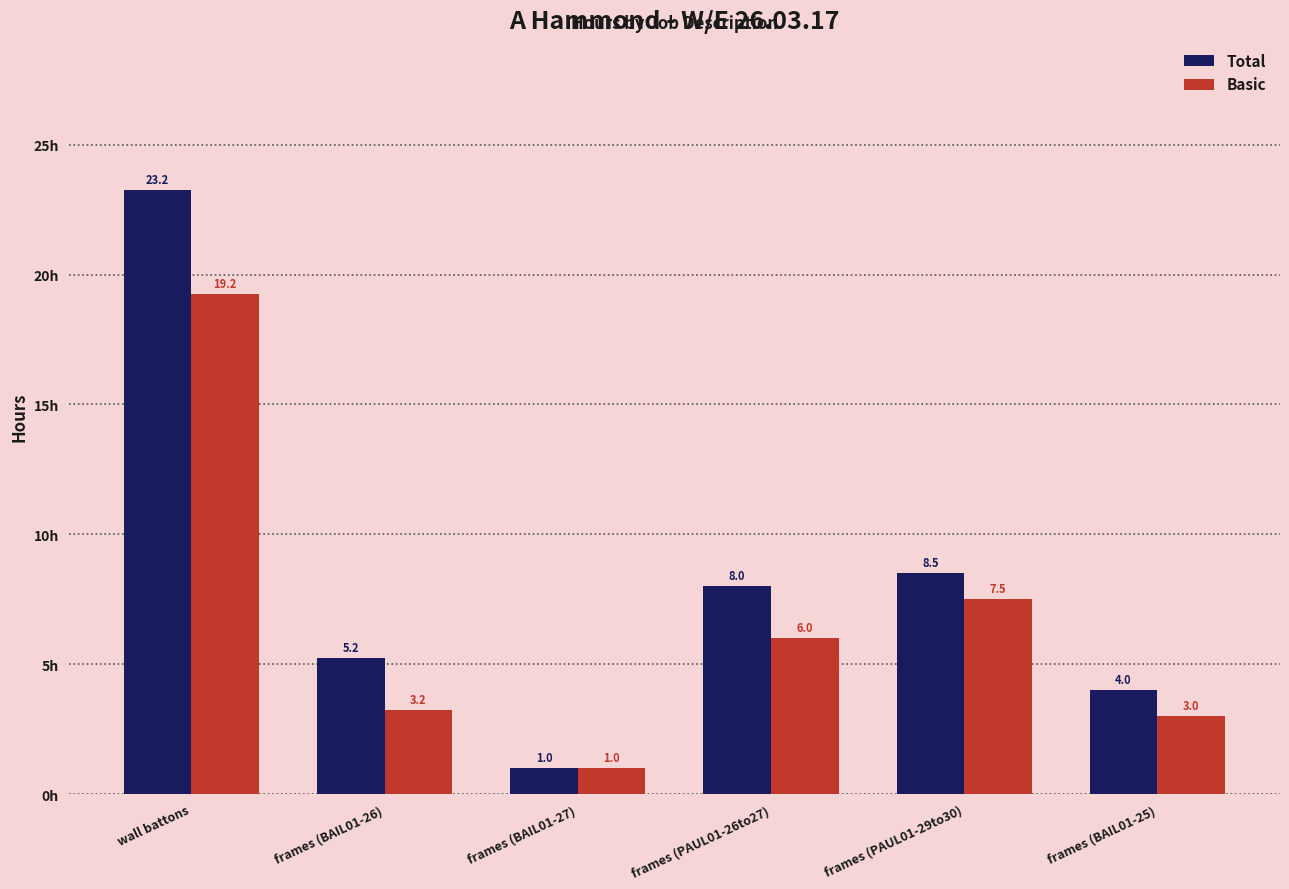

What is the label of the 3rd bar from the right?

frames (PAUL01-26to27)